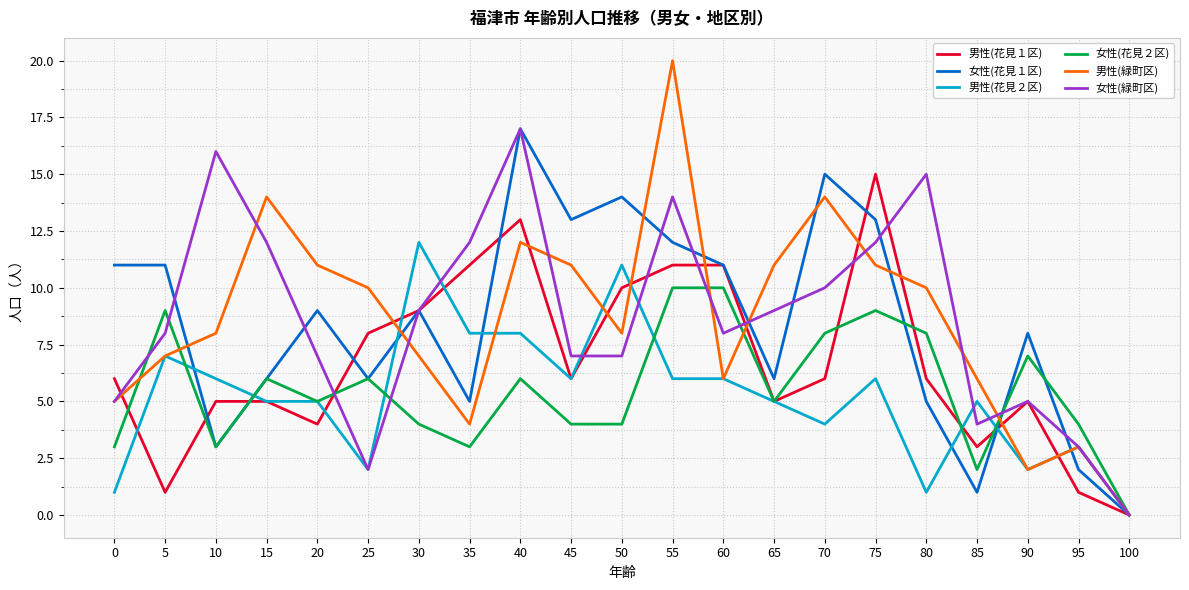

What is the maximum value shown in the chart?

20